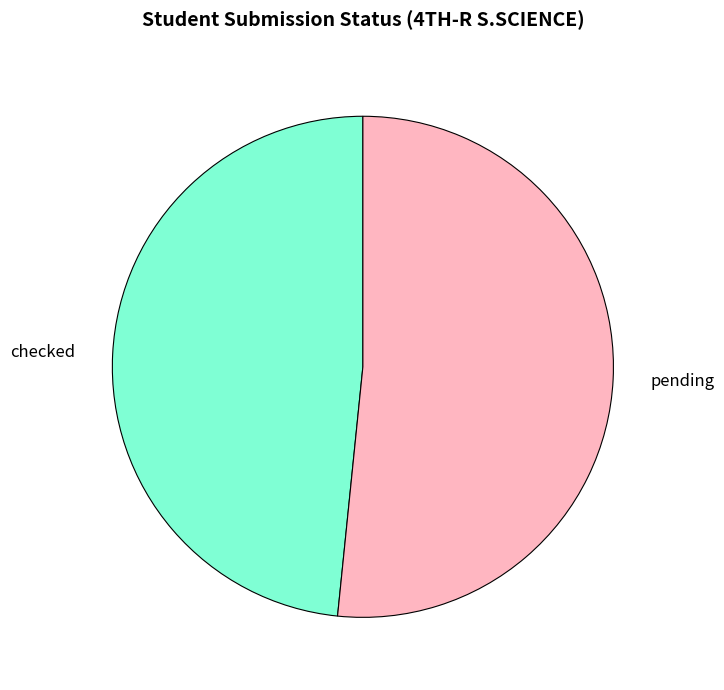

Is it true that checked is 35% of the pie?

False